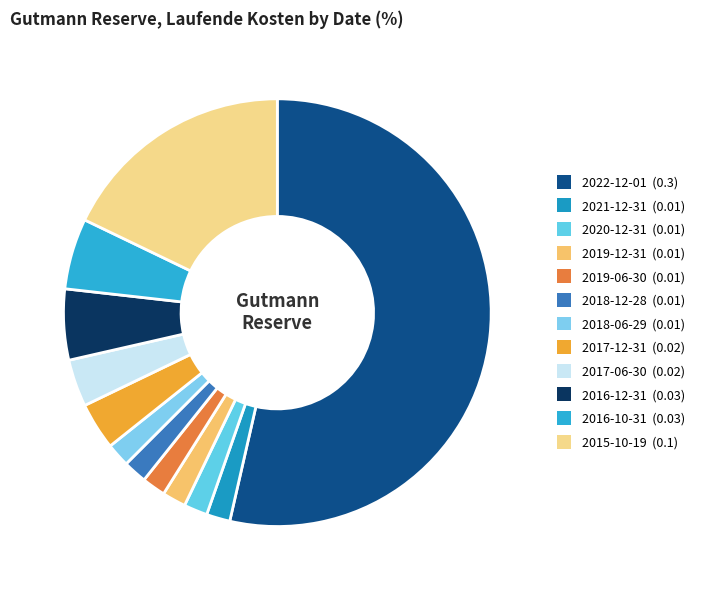

What percentage is the 2021-12-31 slice, to the nearest percent?

2%